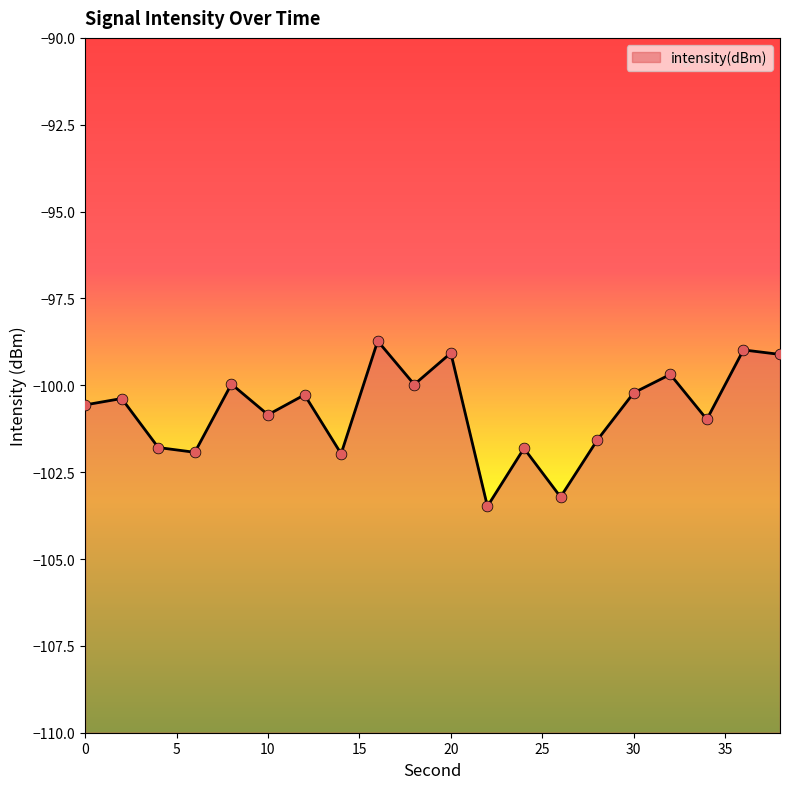

What is the change in value from 20 to 36?

+0.1